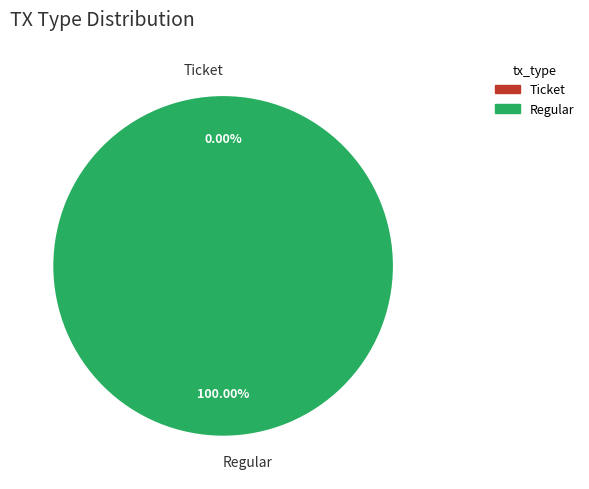

Which has a higher value, Regular or Ticket?

Regular